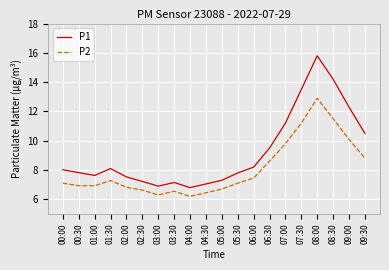

True or false: P1 and P2 intersect in this chart.

False